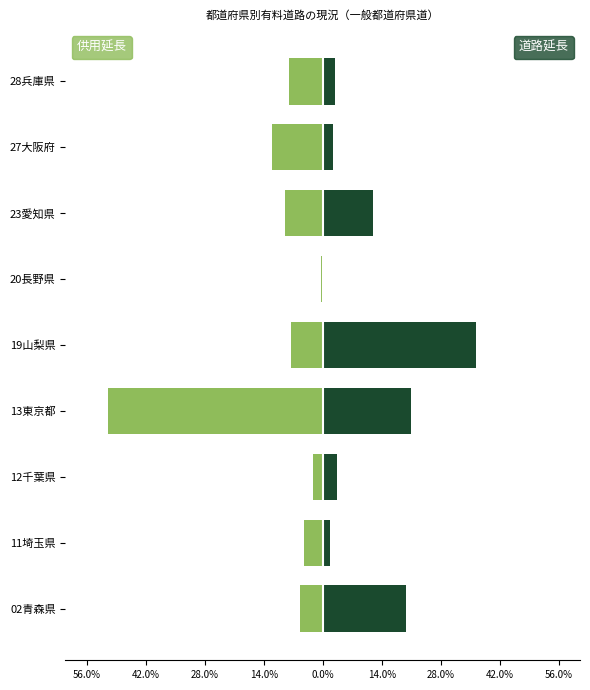

Is it true that 道路延長 equals 3.6 at 27大阪府?

False